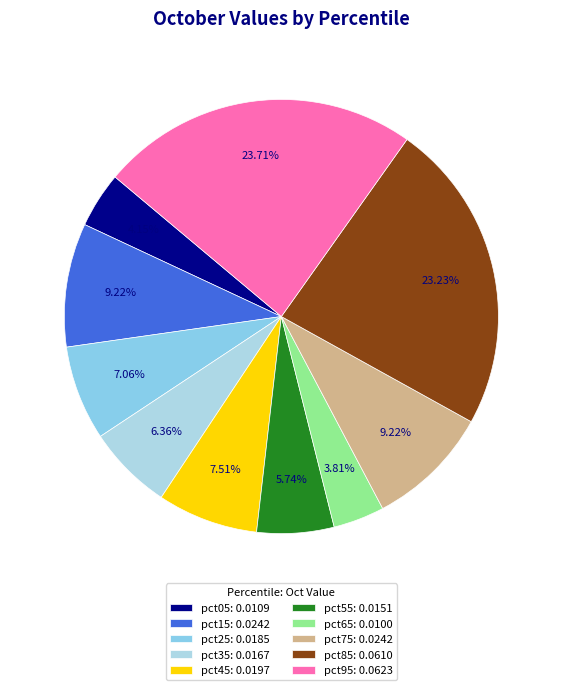

Rank the categories by value from highest to lowest.

pct95, pct85, pct75, pct15, pct45, pct25, pct35, pct55, pct05, pct65